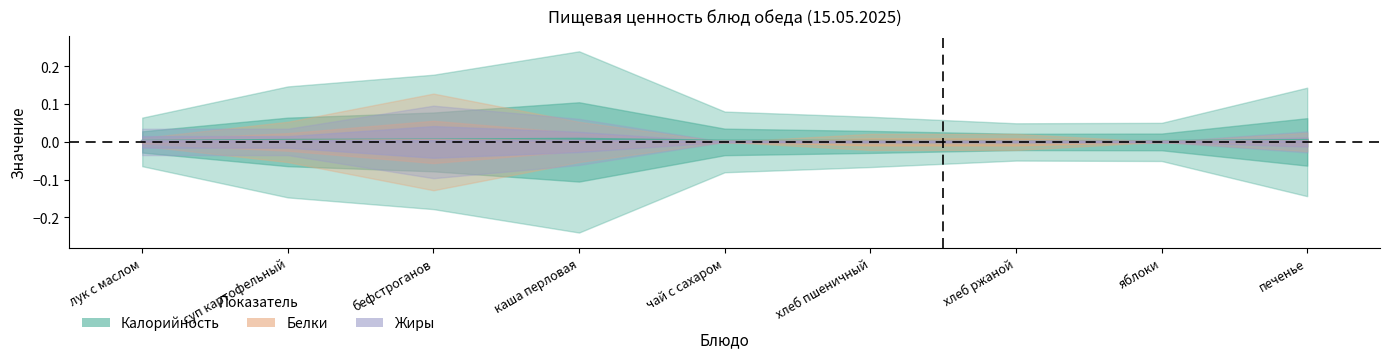

At how many categories does at least one series exceed 0?

9